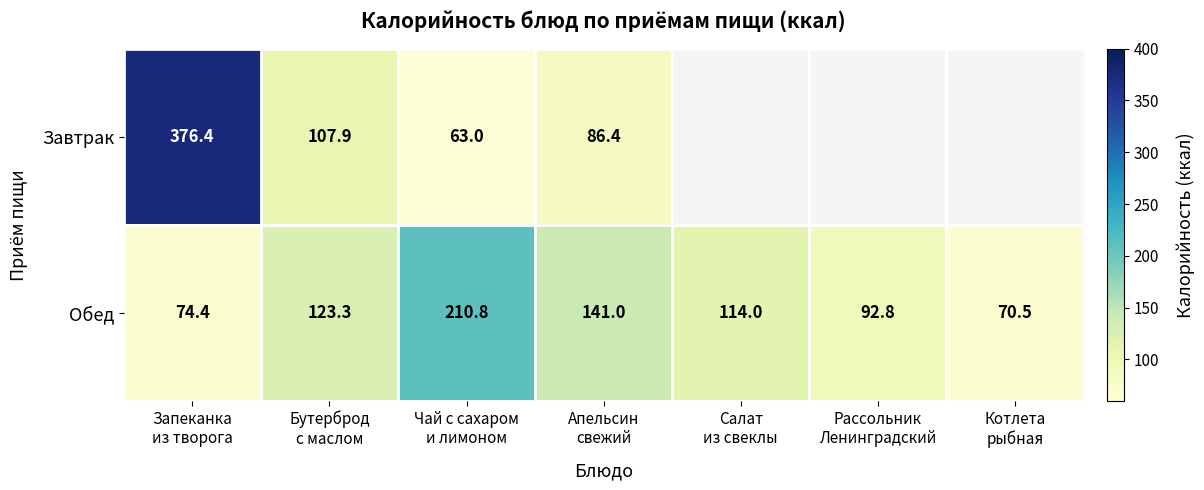

What is the maximum value for Обед?

210.8